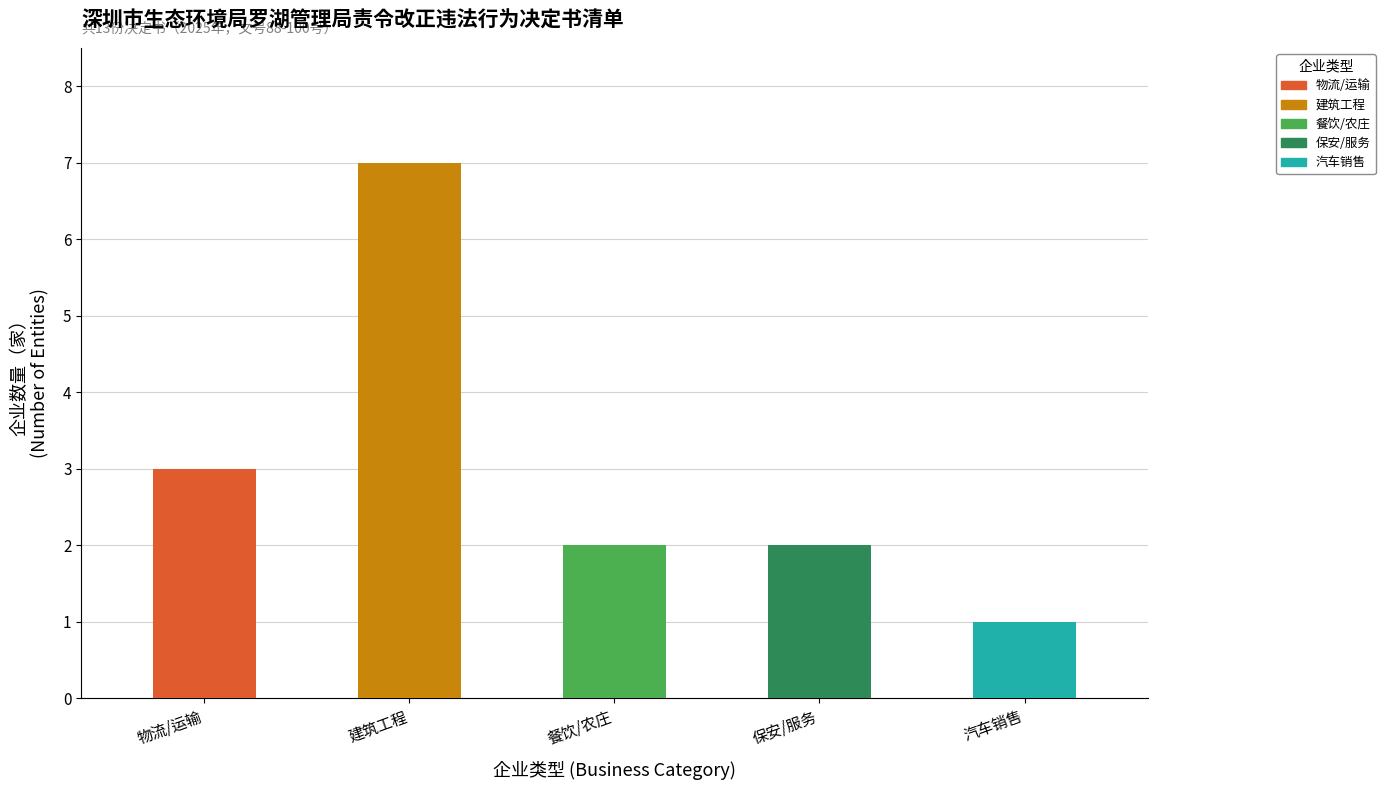

What is the change in value from 物流/运输 to 建筑工程?

+4